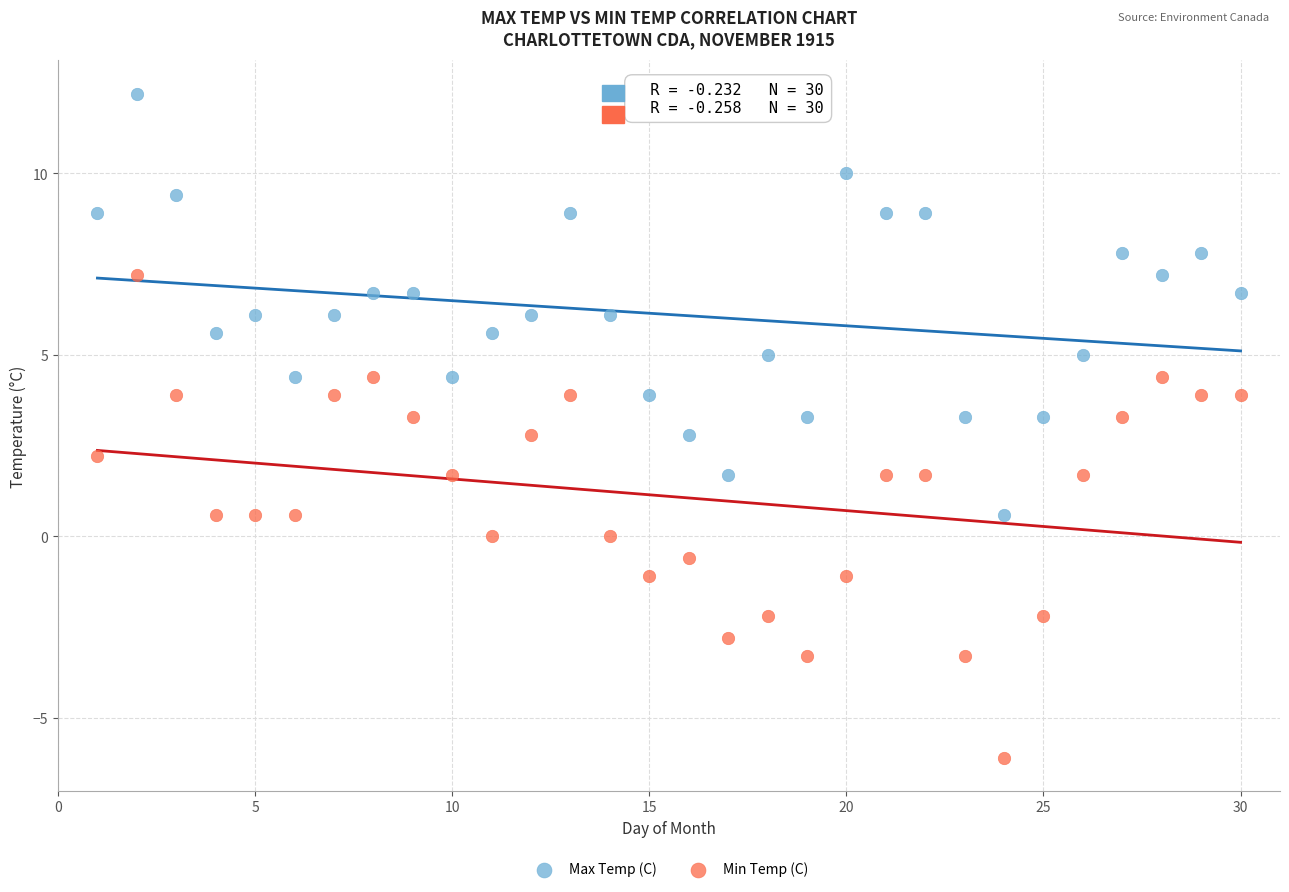

What are all the series names shown in the legend?

Max Temp (C), Min Temp (C)